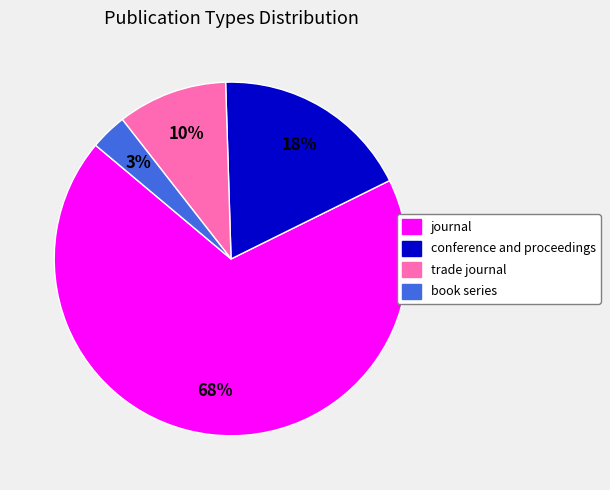

To the nearest percent, what is the combined percentage of trade journal and conference and proceedings?

28%